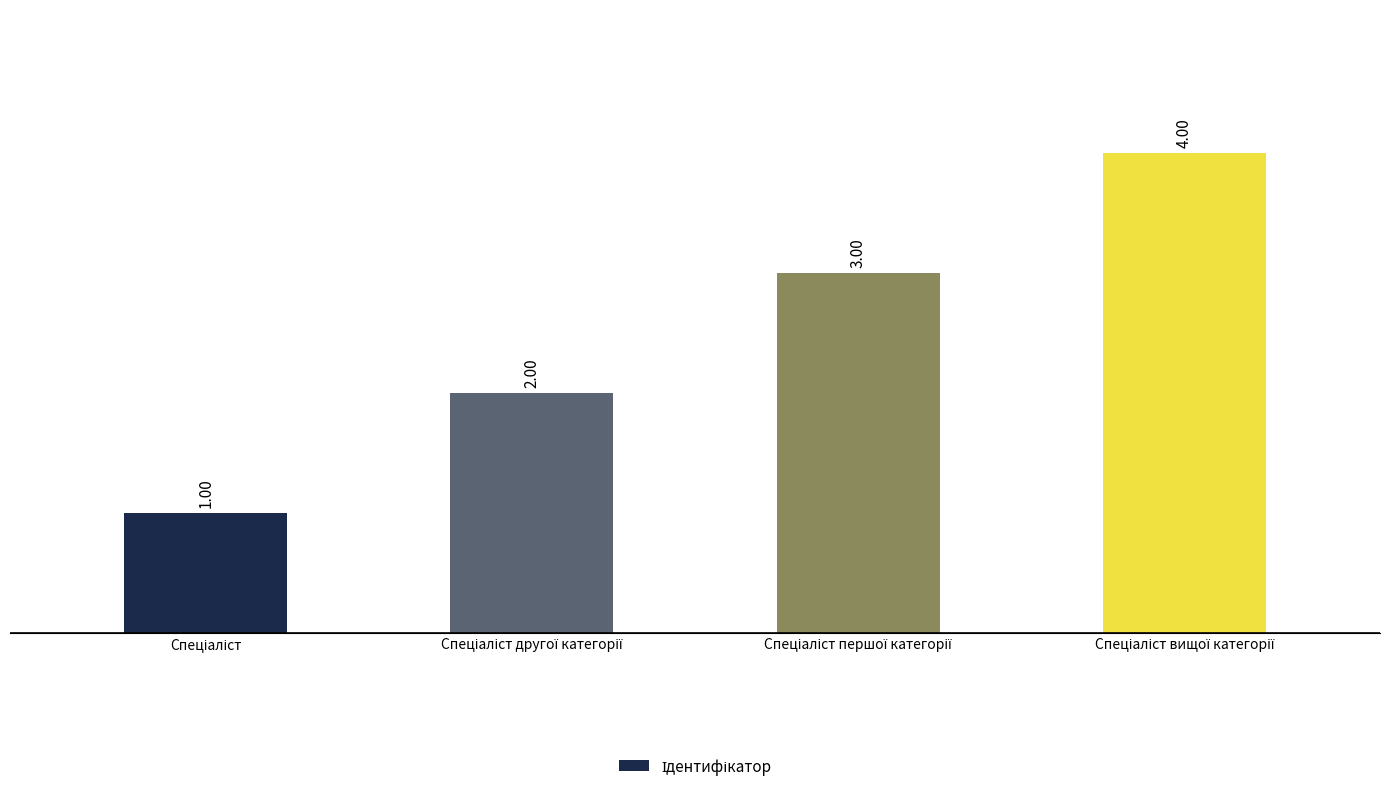

What is the sum of all values?

10